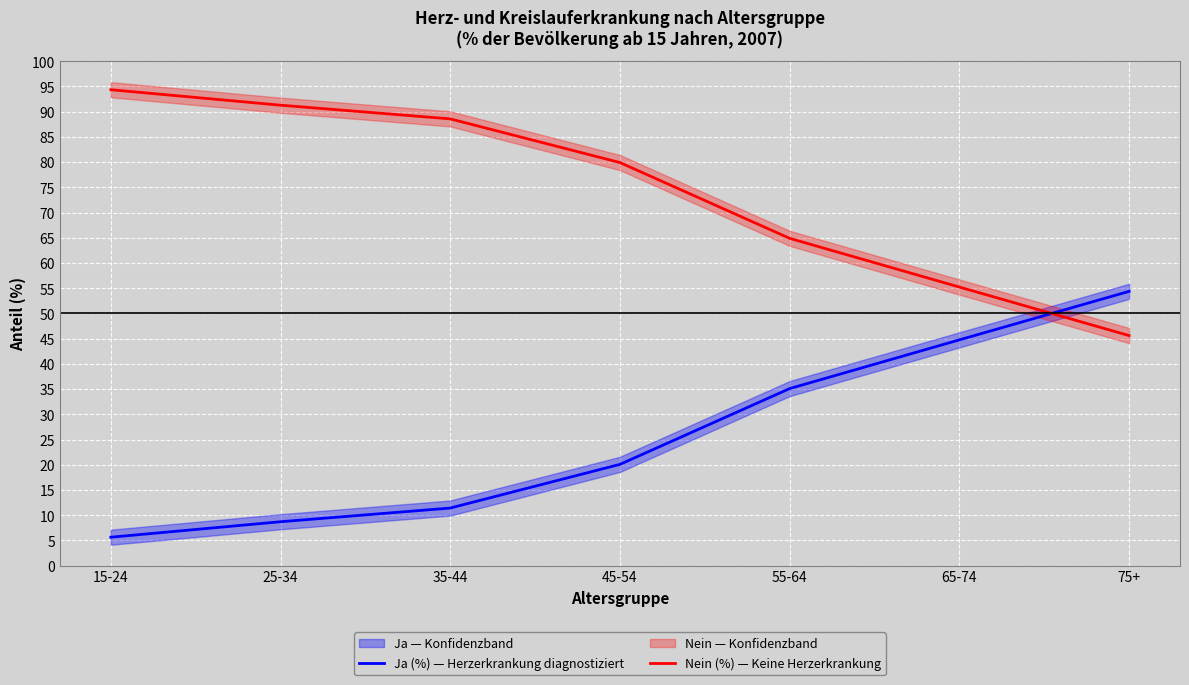

Reading right to left, transcribe all the data shown in this chart.

Ja (%) — Herzerkrankung diagnostiziert: 54.4	44.8	35.1	20.1	11.4	8.7	5.6
Nein (%) — Keine Herzerkrankung: 45.6	55.2	64.9	79.9	88.6	91.3	94.4